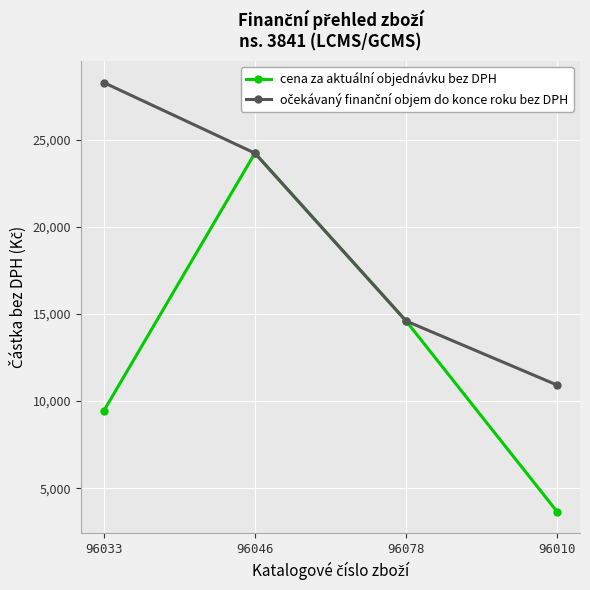

Which label corresponds to the largest value in the chart?

96033